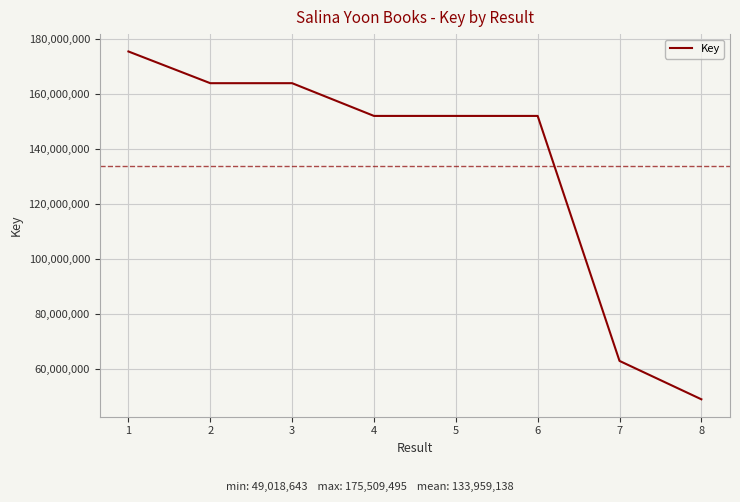

True or false: there are more than 0 points higher than both neighbors.

True